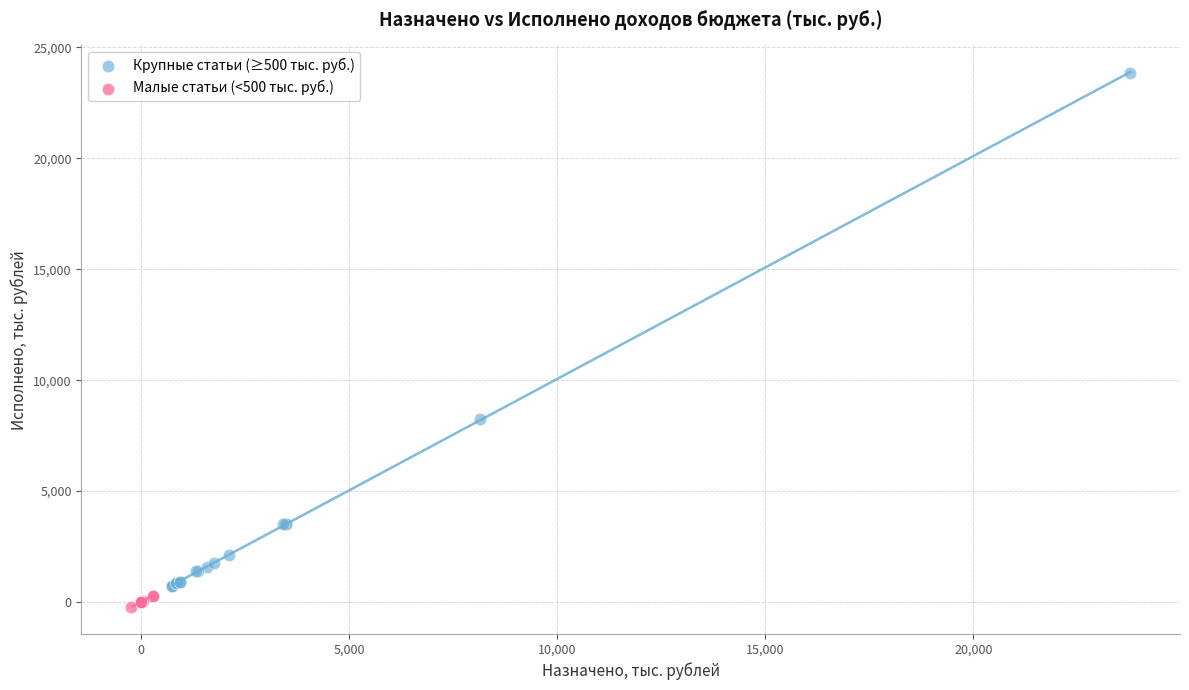

What are all the series names shown in the legend?

Крупные статьи (≥500 тыс. руб.), Малые статьи (<500 тыс. руб.)